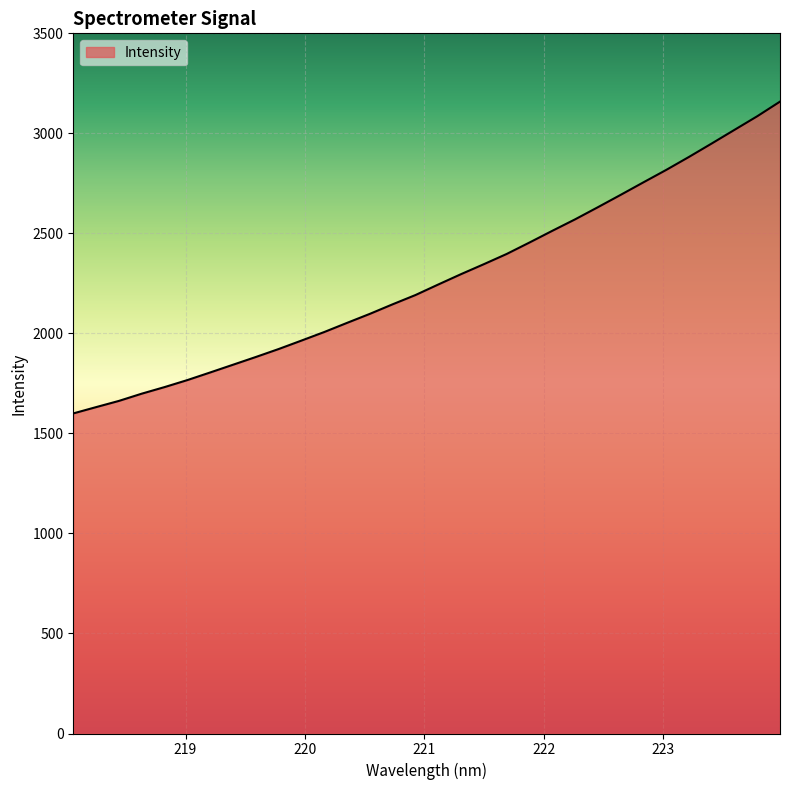

What is the difference between the maximum and minimum values?

1558.7